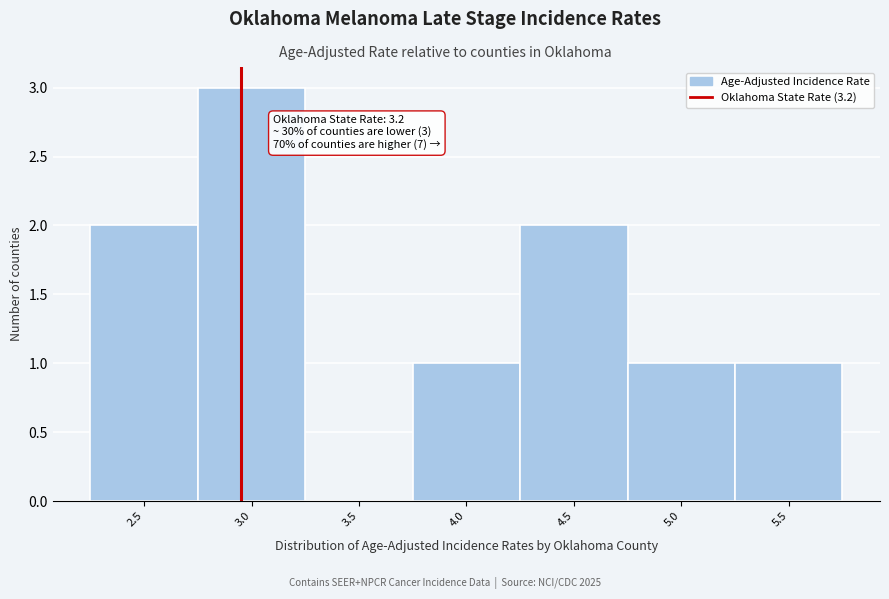

Reading right to left, extract all data points from this chart.

5.5=1	5.0=1	4.5=2	4.0=1	3.5=0	3.0=3	2.5=2